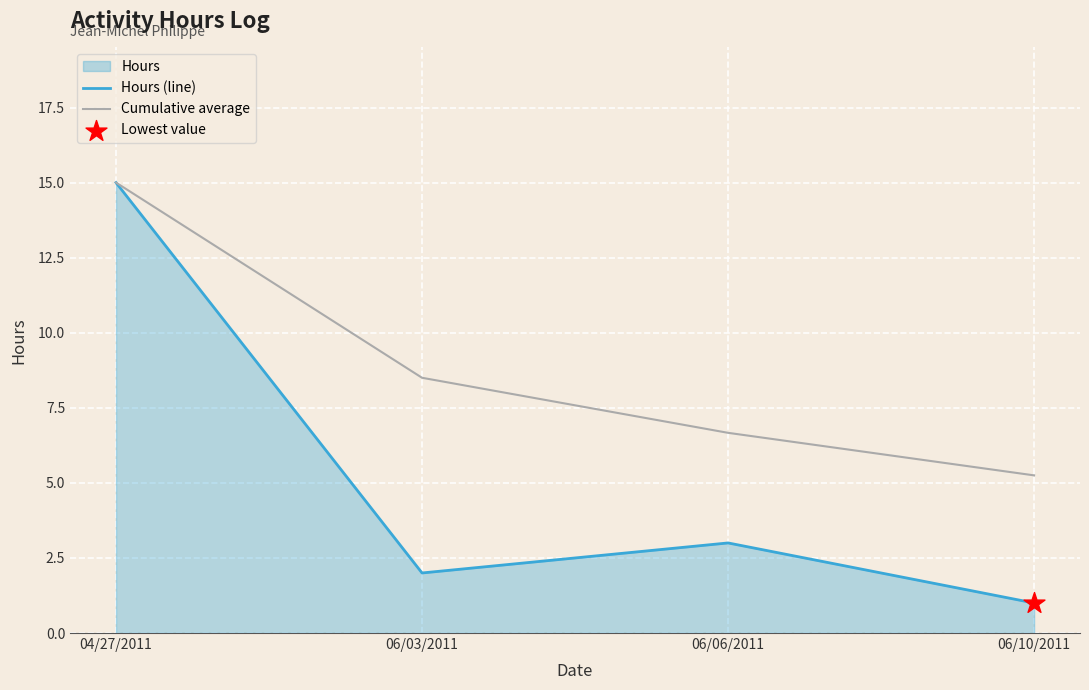

Which series has the largest total across all categories?

Cumulative average